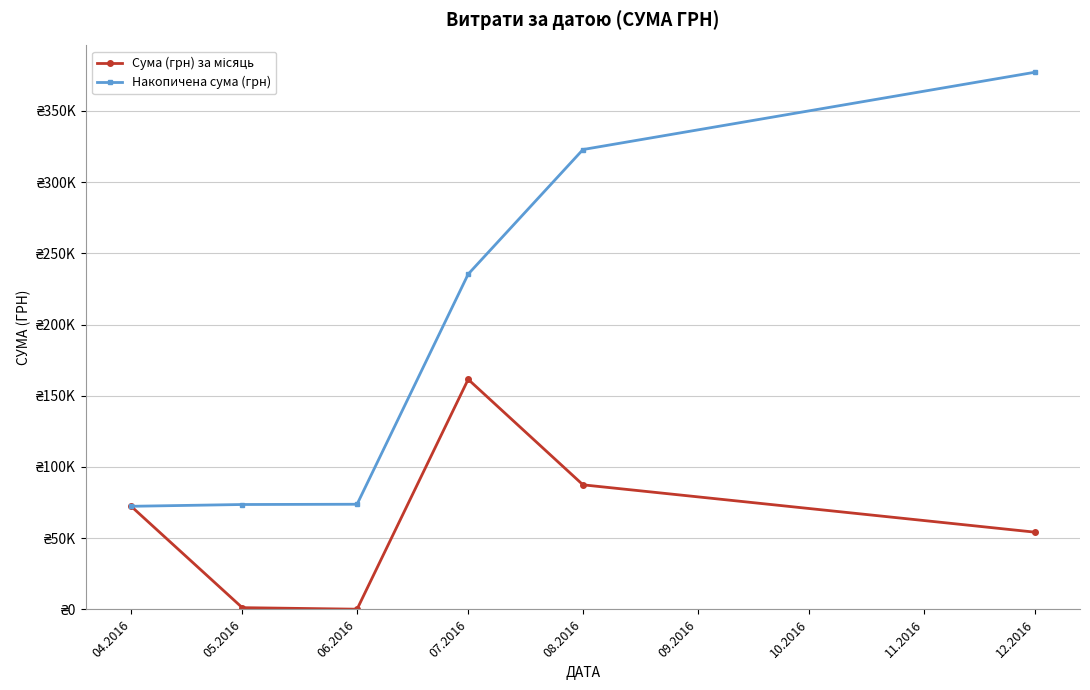

The Сума (грн) за місяць series shows 1252.4 at 05.2016. True or false?

True